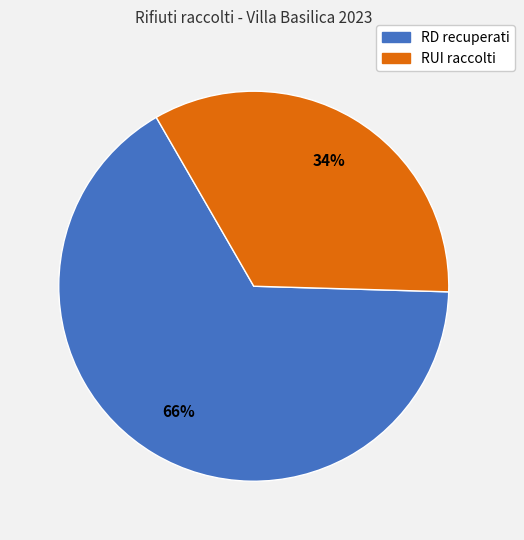

To the nearest percent, what is the difference between the largest and smallest slice percentages?

32%